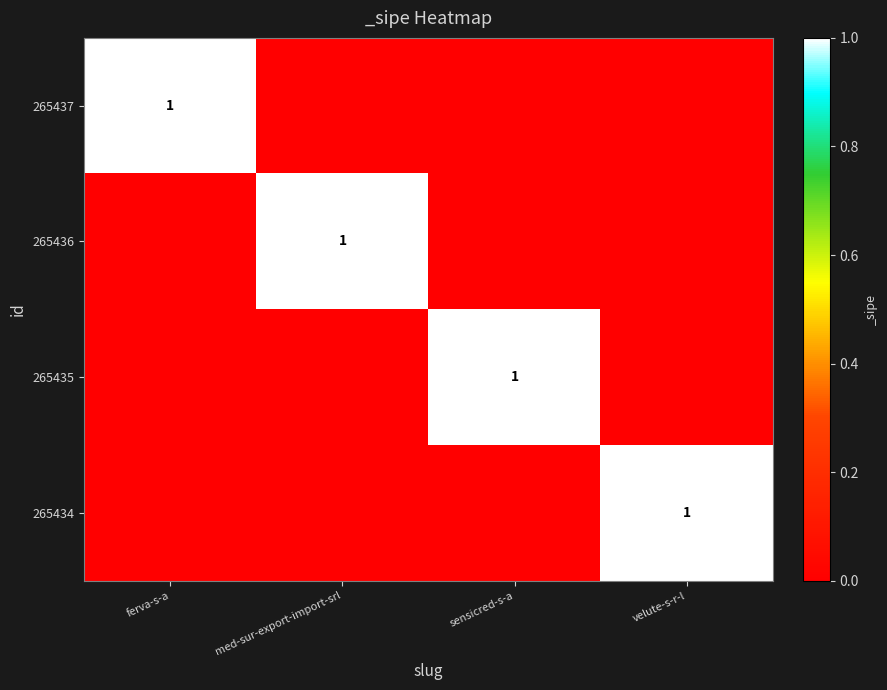

Count the number of categories in the chart.

4